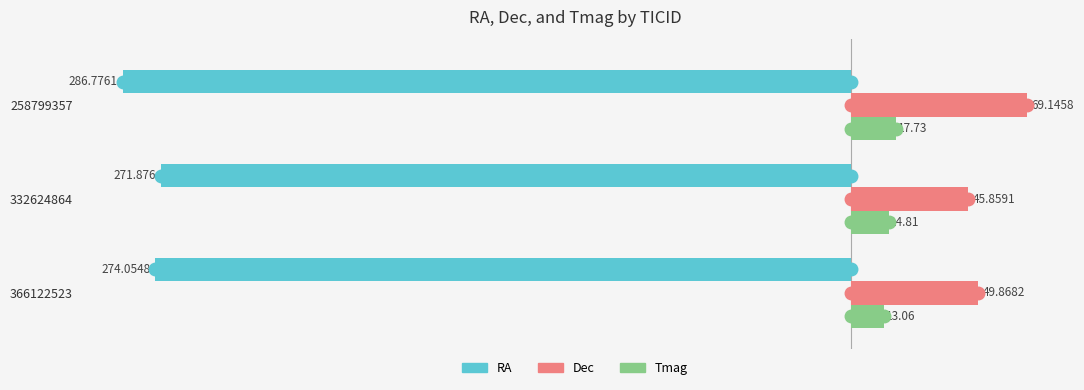

Is the value of RA at 332624864 greater than the value of Dec at 332624864?

No